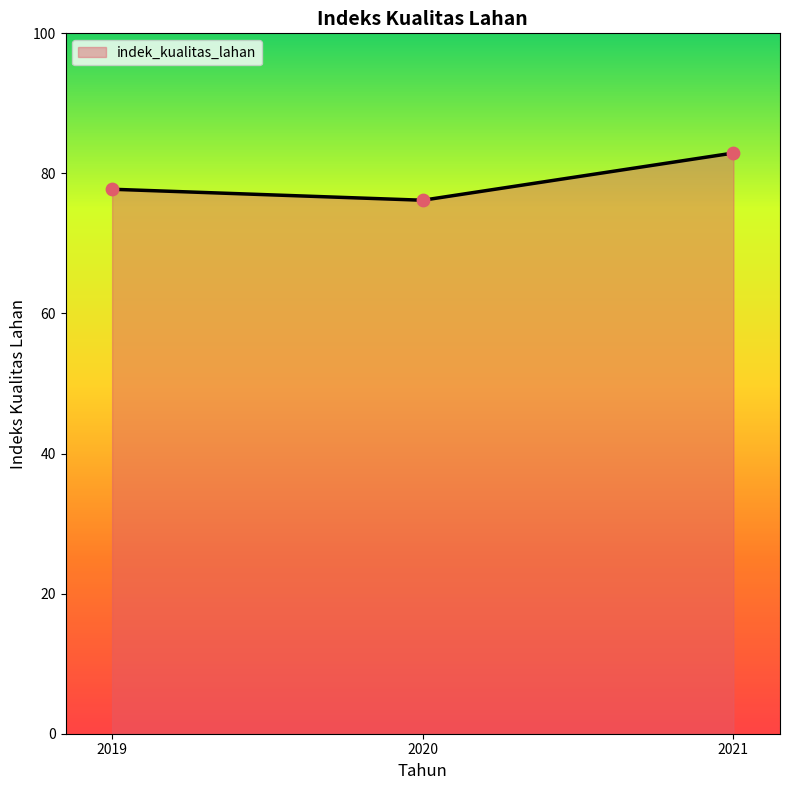

Between 2021 and 2020, which is larger?

2021